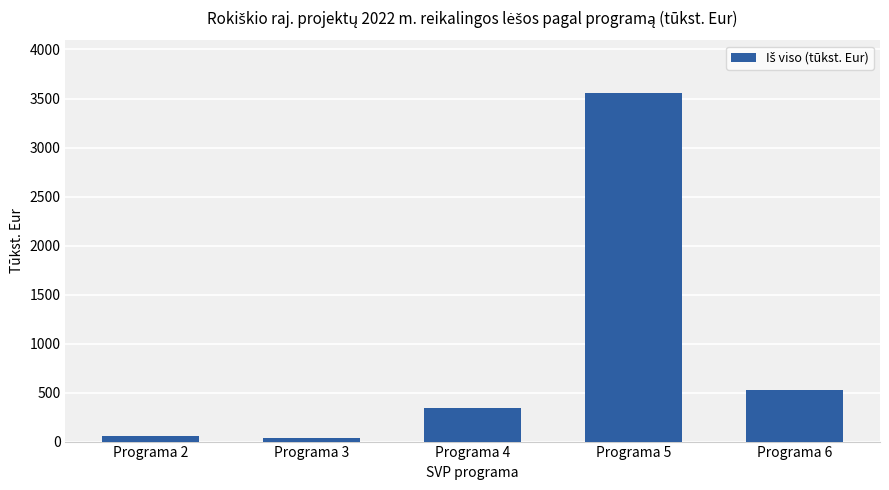

How many values exceed 342?

3